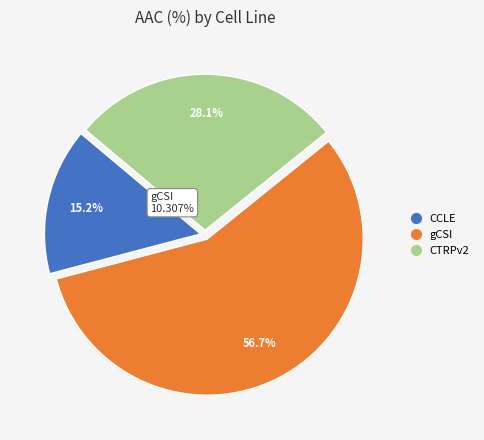

What portion of the pie excludes CTRPv2?

71.9%